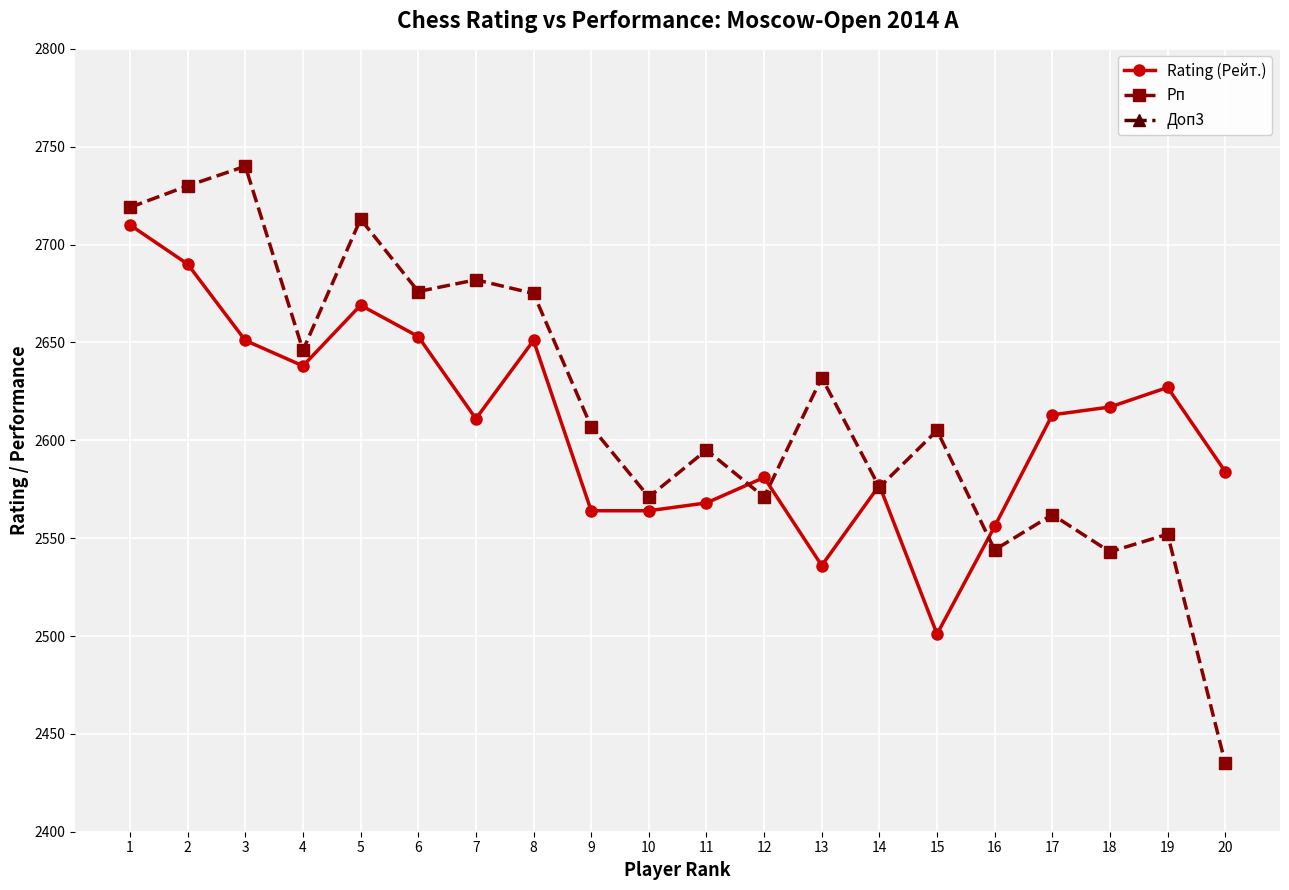

True or false: Rating (Рейт.) and Рп intersect in this chart.

True